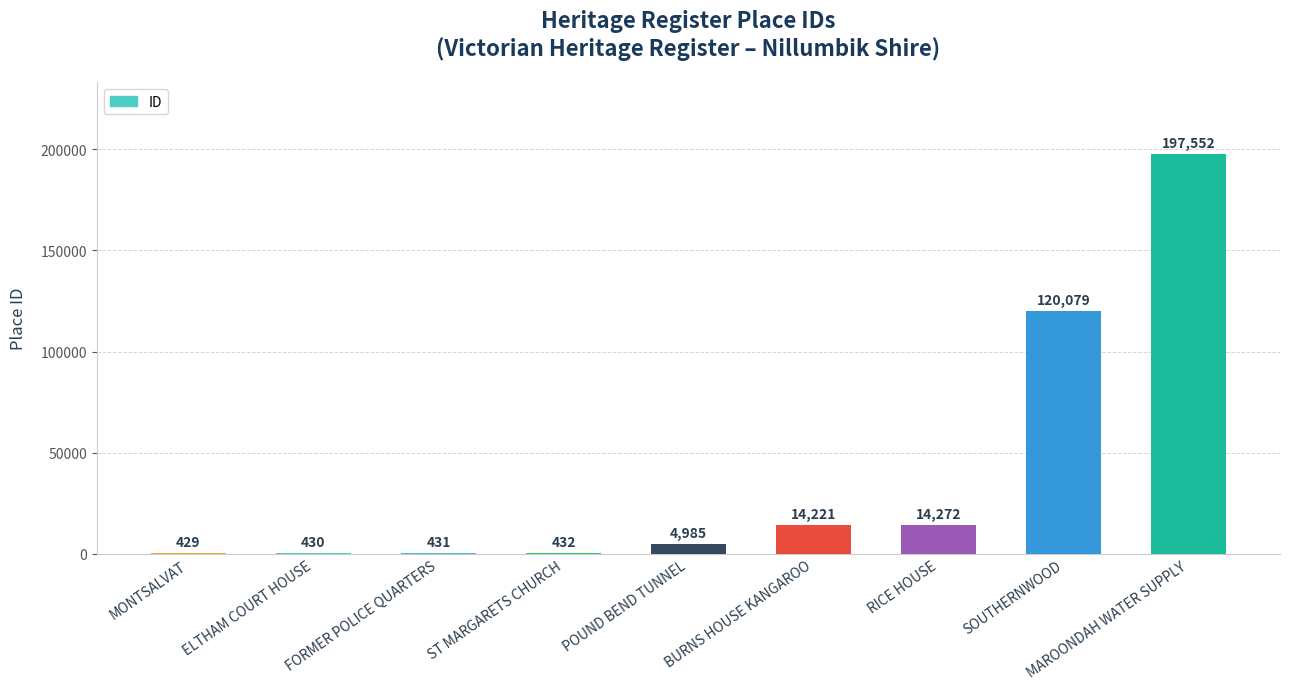

How many data points does each series have?

9